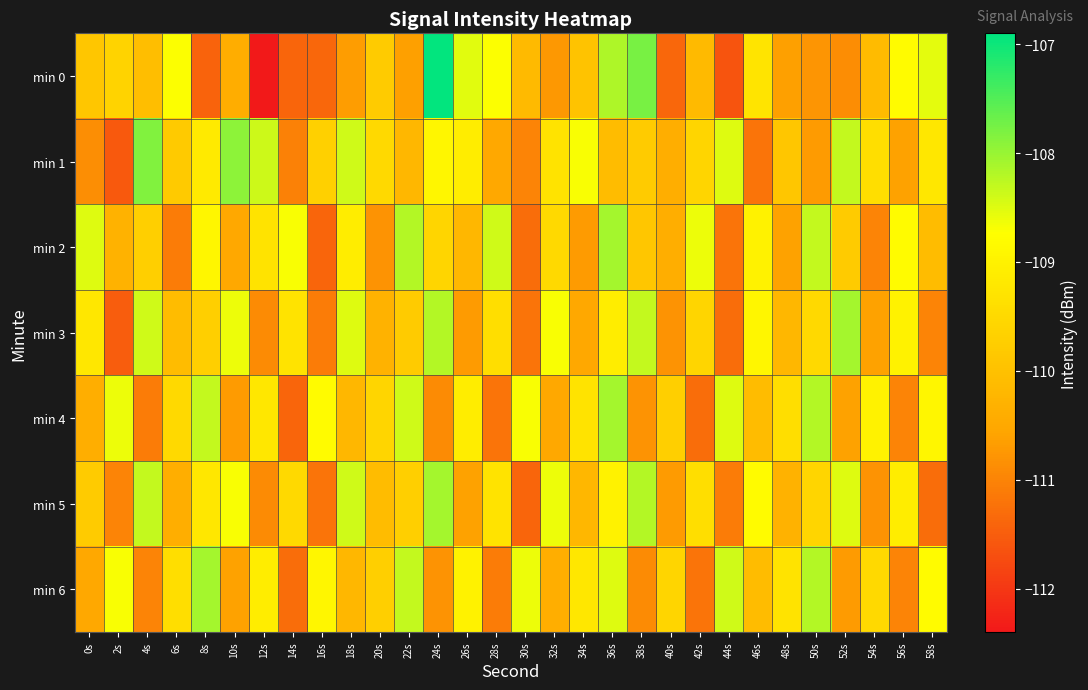

What is the difference between the highest and lowest values at 2s?

2.9